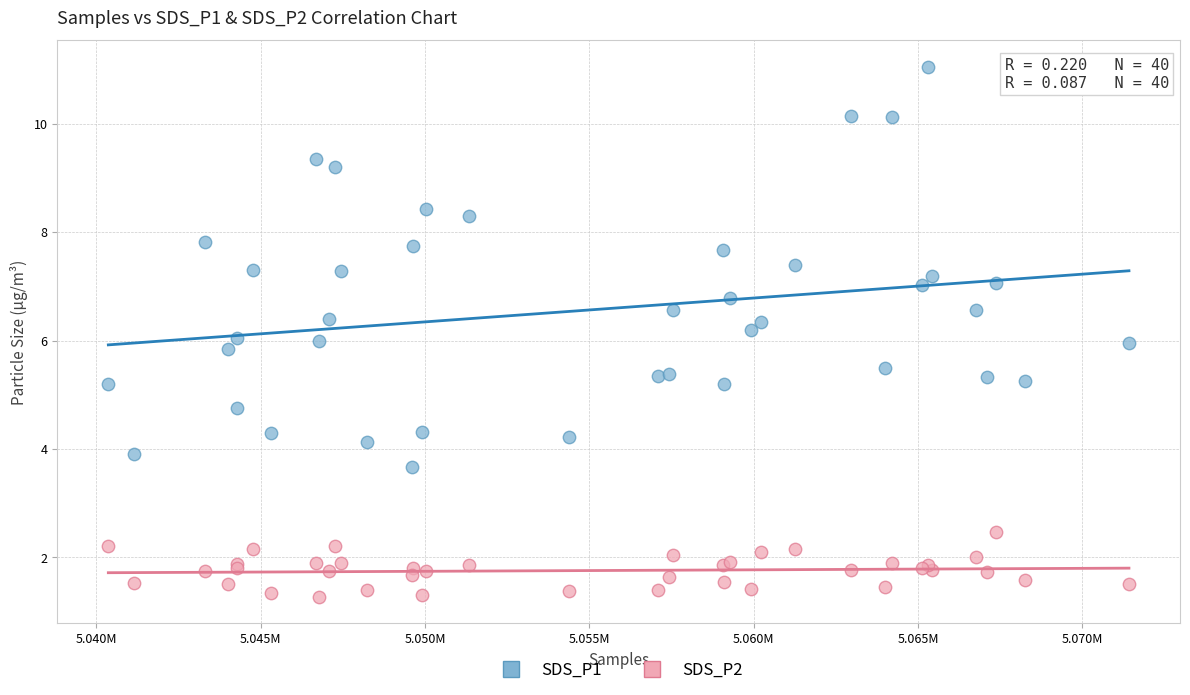

Which series reaches the maximum Y coordinate?

SDS_P1